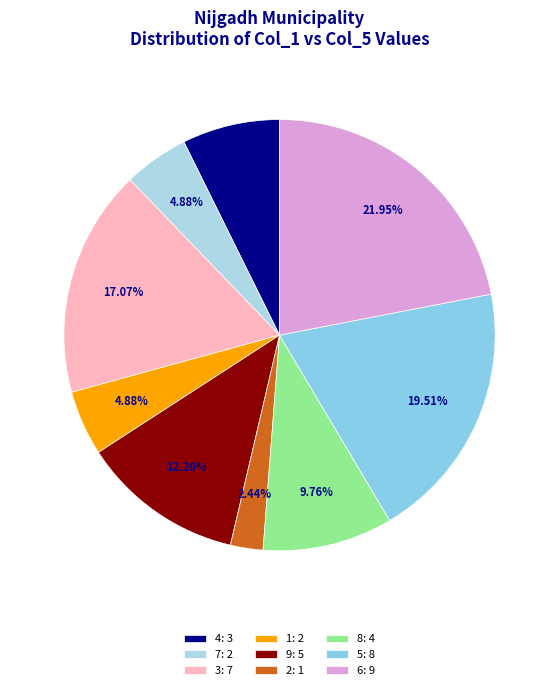

Is it true that 7 is 13% of the pie?

False